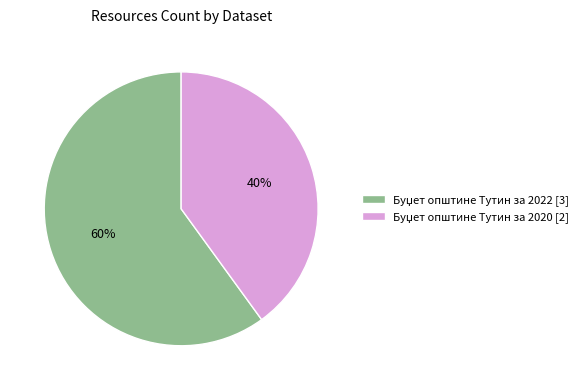

To the nearest percent, what is the average slice percentage?

50%